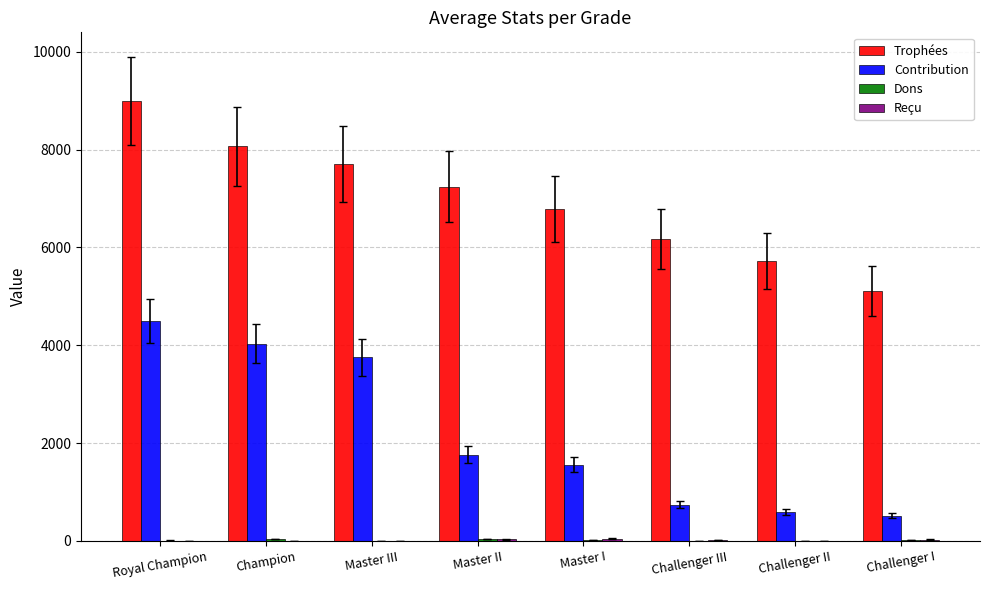

The value of Trophées at Challenger I is 1671.1. True or false?

False